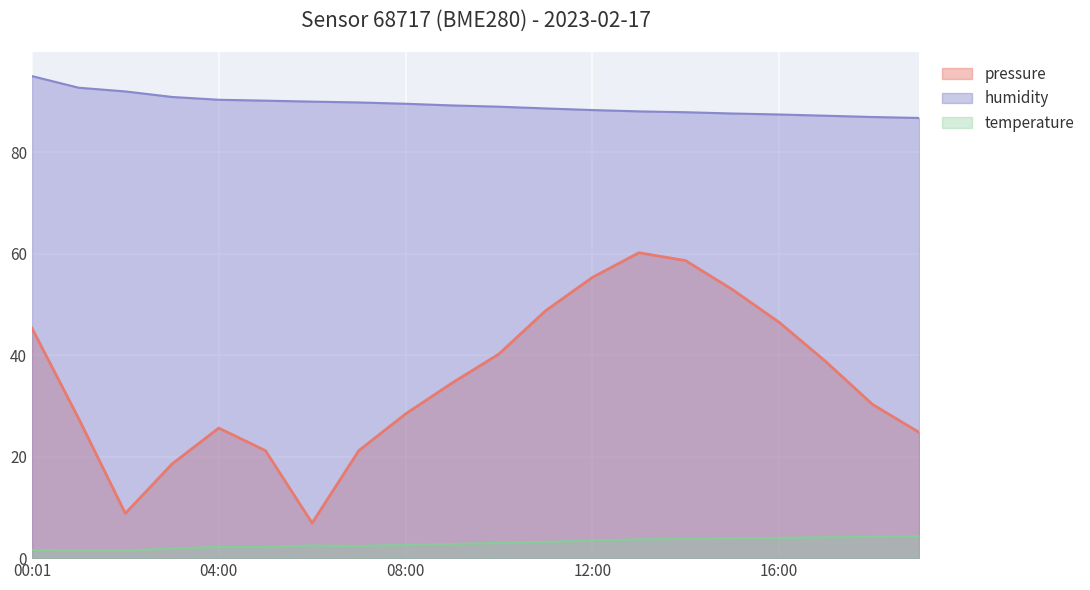

True or false: humidity has more than 2 points higher than both neighbors.

False